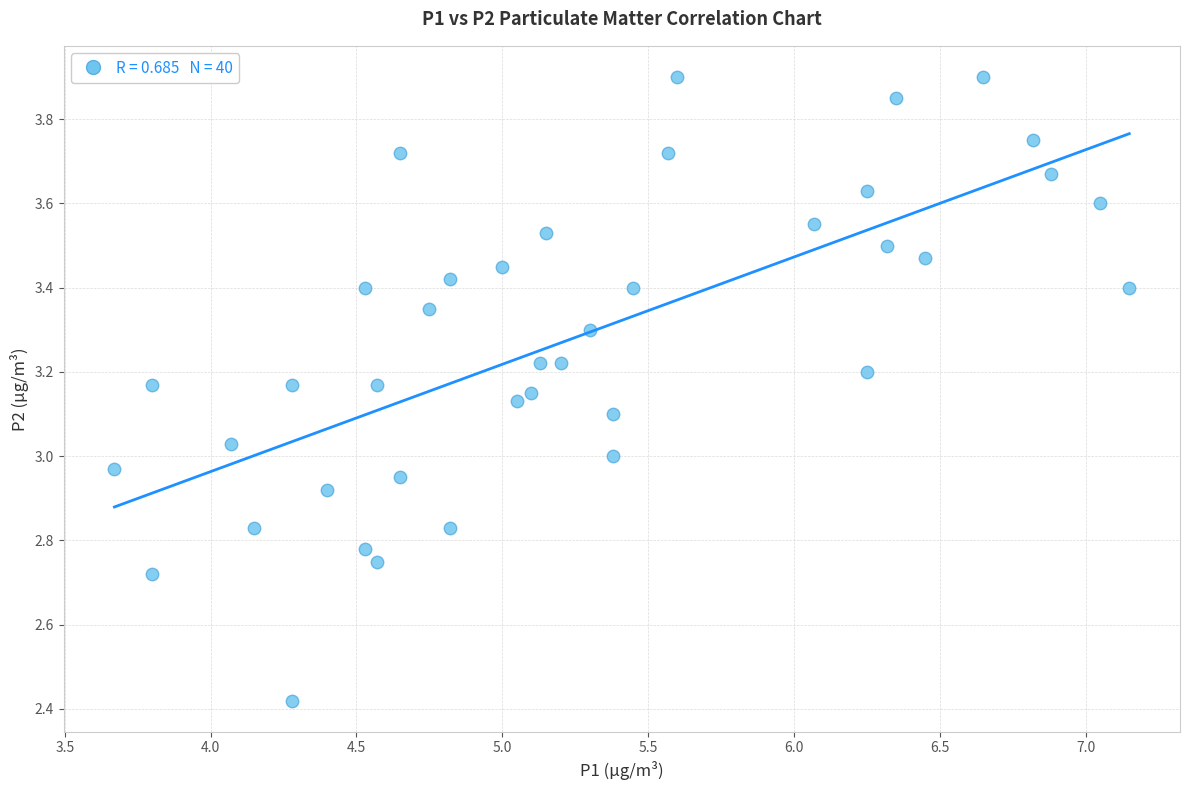

What is the range of Y values (max minus min)?

1.5